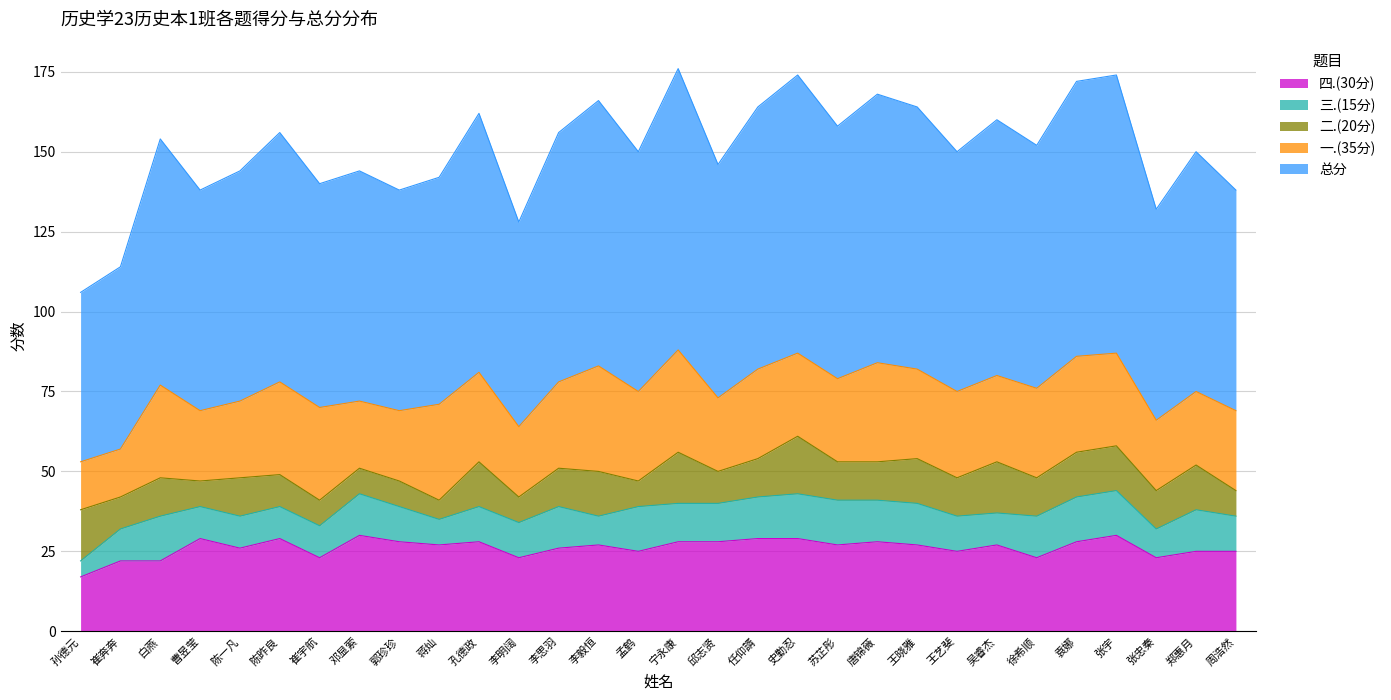

Where is the first local minimum for 一.(35分)?

曹昱莹